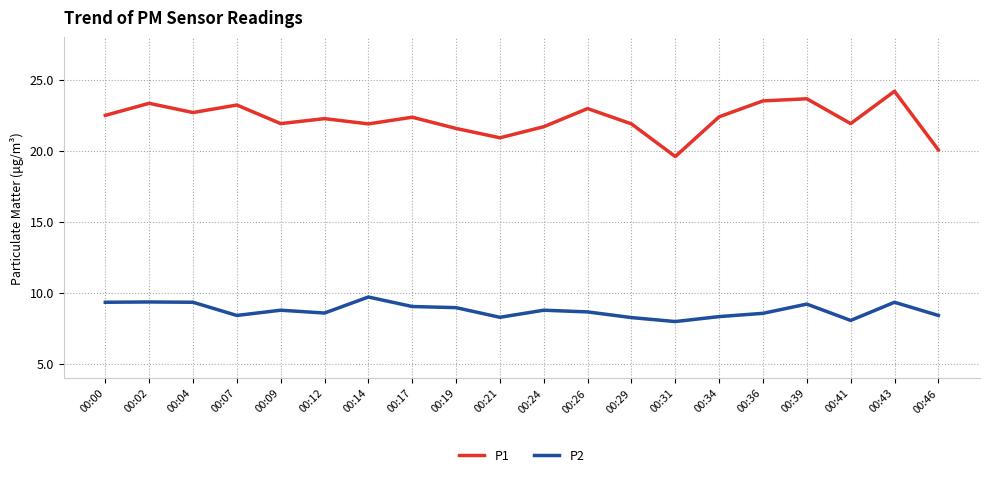

In P2, how many points are lower than both neighbors (excluding endpoints)?

5